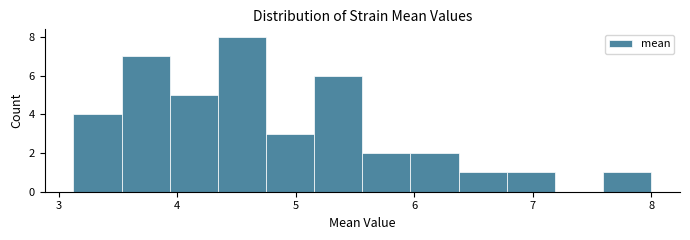

What is the height of the bar covering 7.6 to 8.0 on the x-axis? Neither the bar edges nor the heights are printed on the chart, so give them approximately, as read against the axes.

1